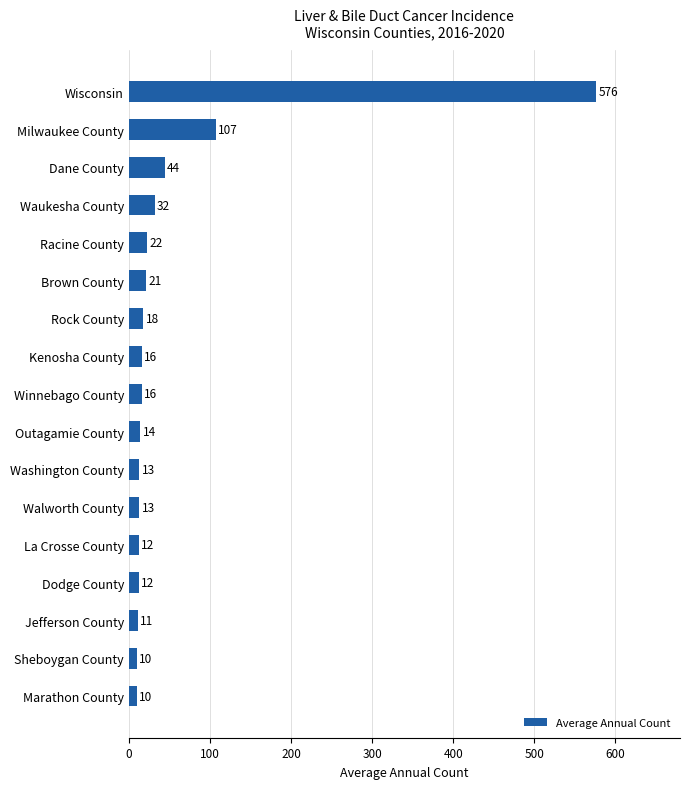

Where is the data nearest to the value 293?

Milwaukee County